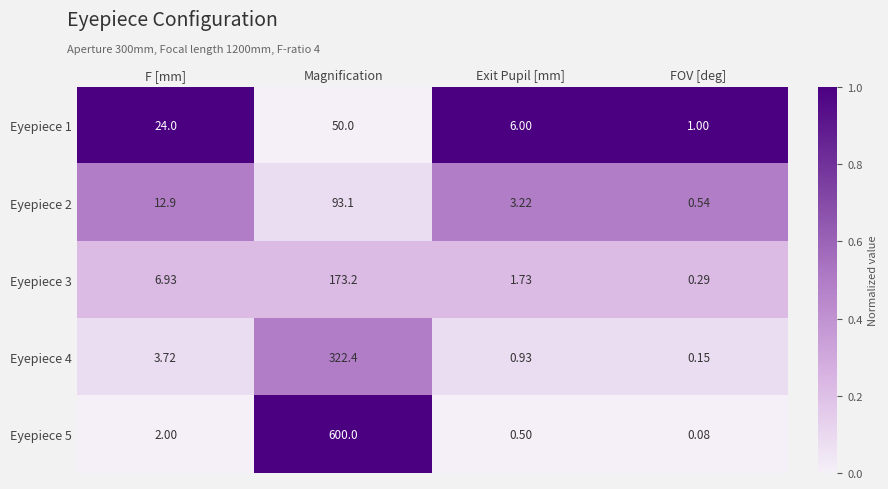

At which category is the sum across all series the highest?

Magnification